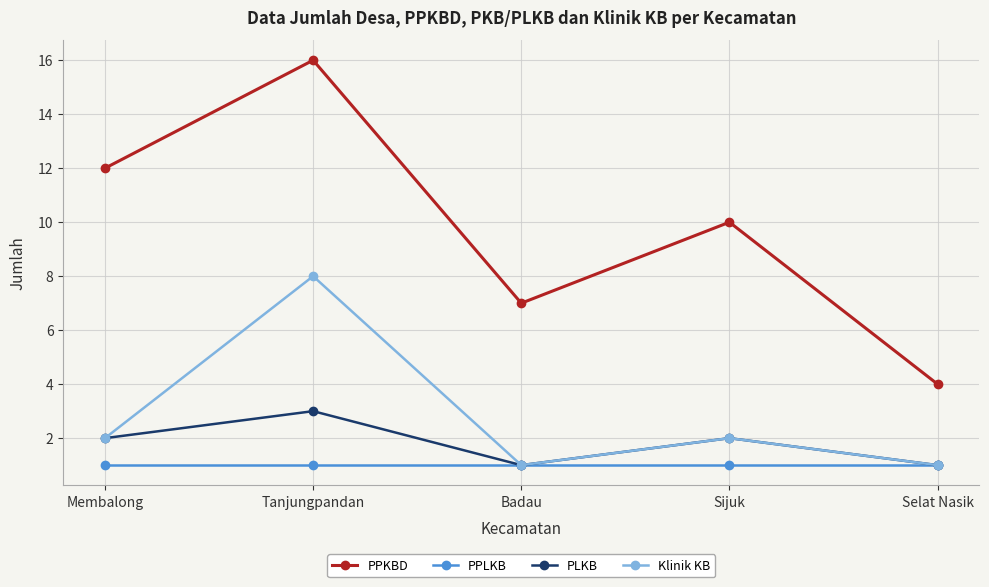

Which label corresponds to the largest value in the chart?

Tanjungpandan